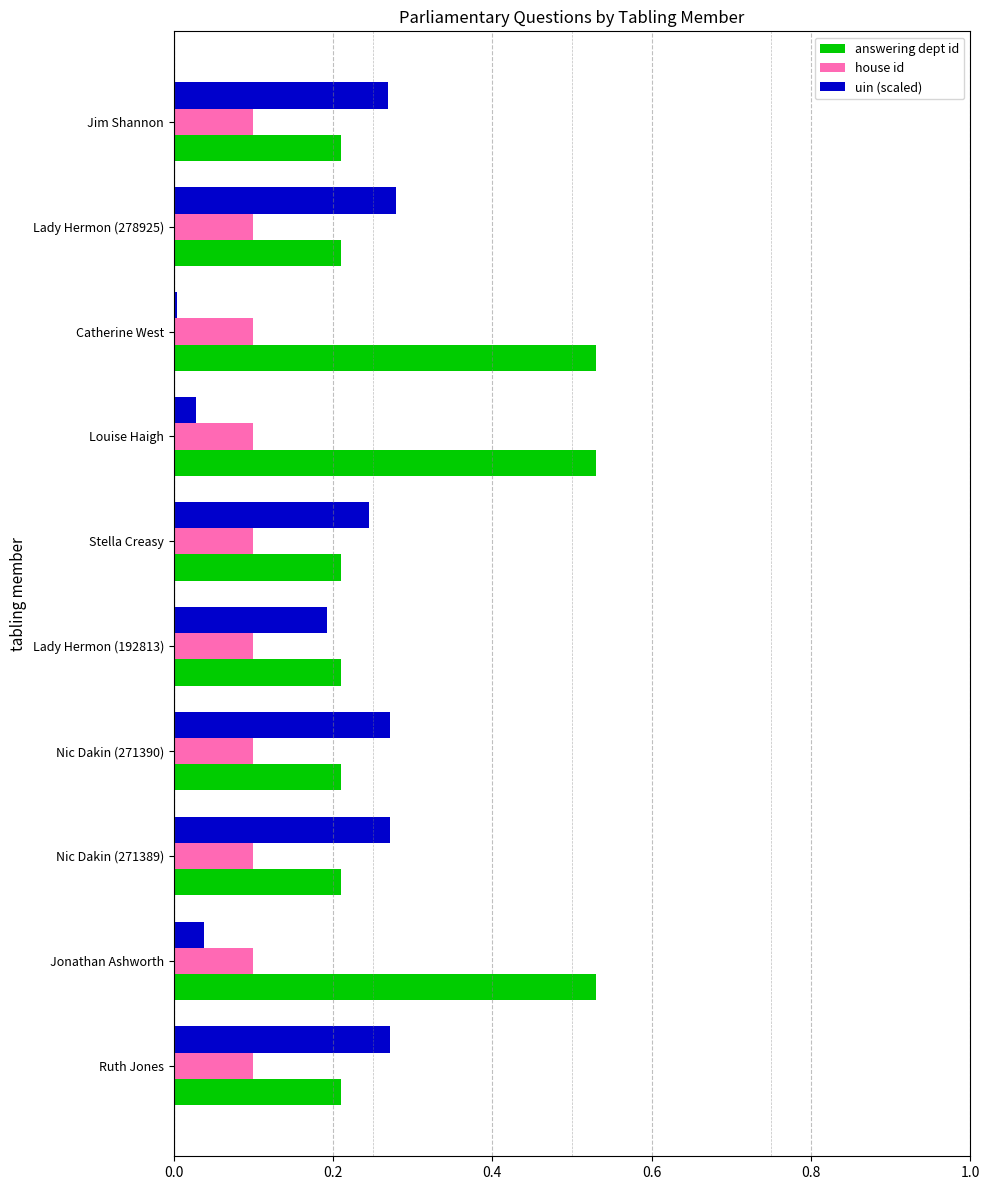

List the series in order of their overall mean, lowest first.

house id, uin (scaled), answering dept id